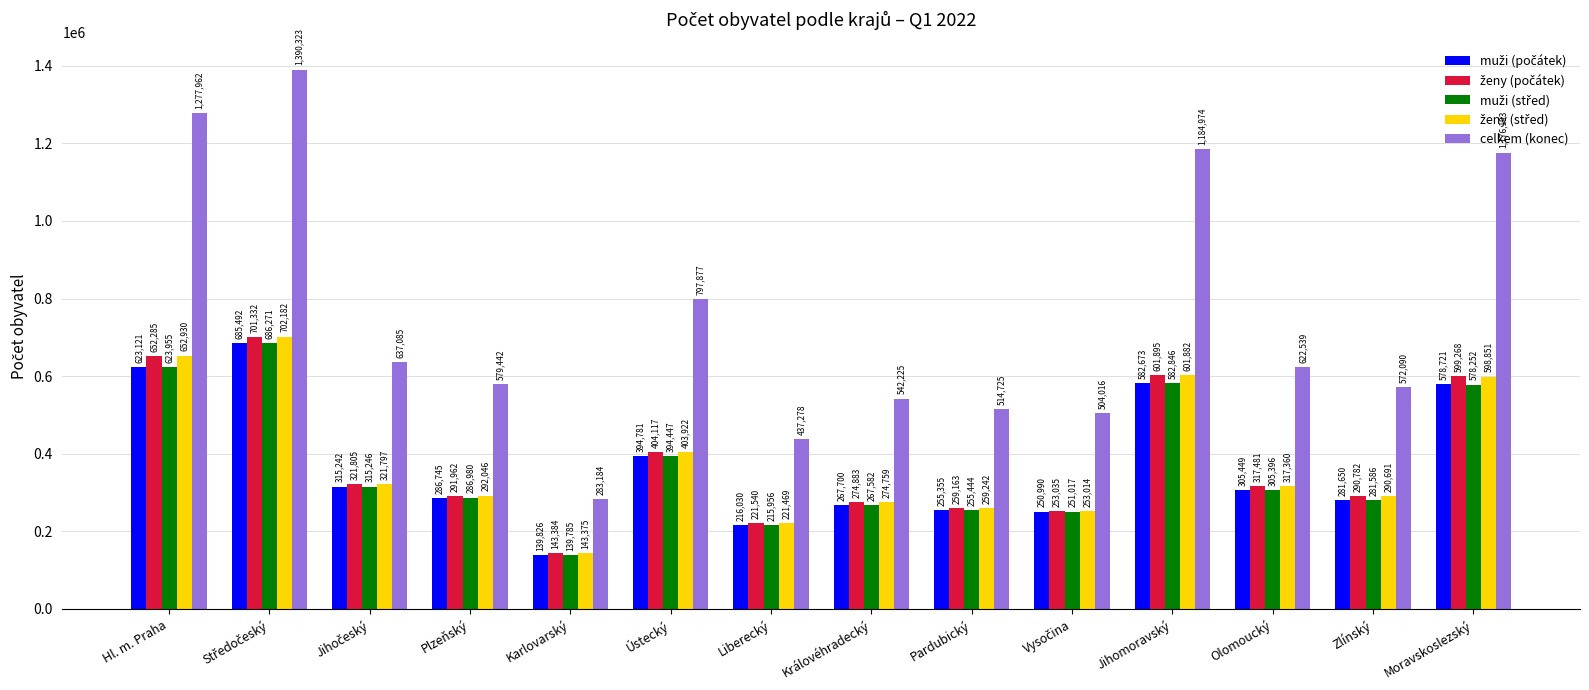

At which category does the chart reach its minimum across all series?

Karlovarský